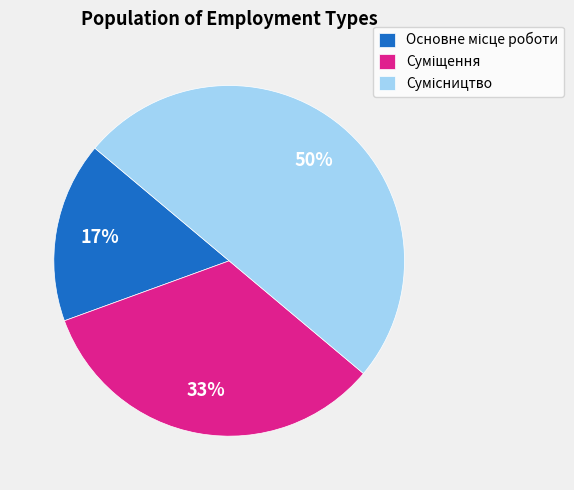

To the nearest percent, what is the difference between the largest and smallest slice percentages?

33%